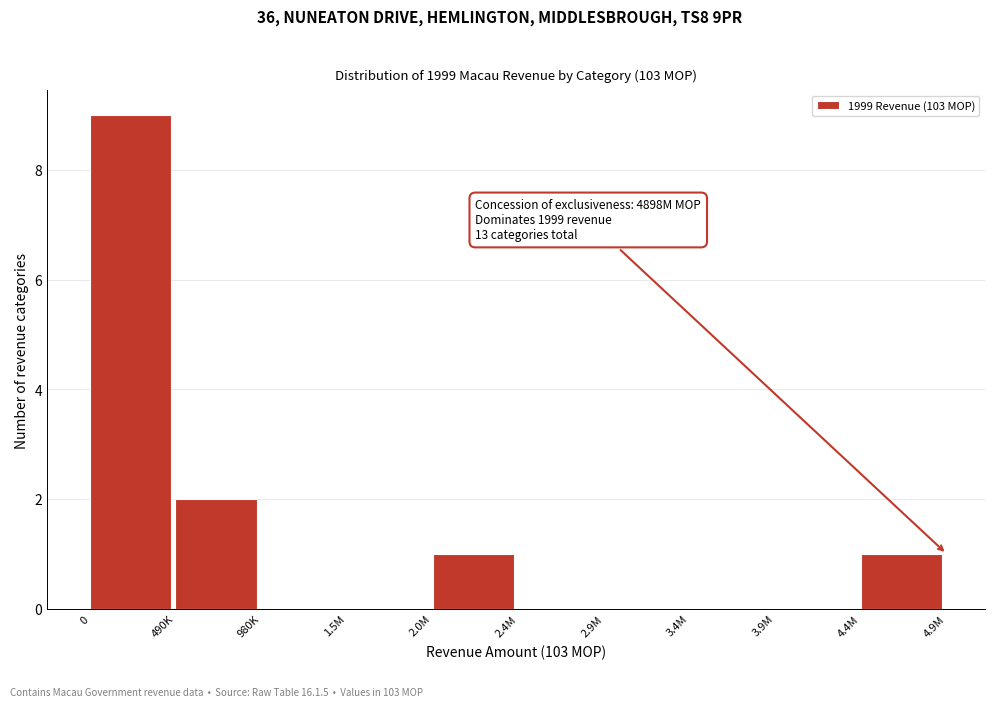

Reading left to right, what are all the values shown in this chart?

0=9	490K=2	980K=0	1.5M=0	2.0M=1	2.4M=0	2.9M=0	3.4M=0	3.9M=0	4.4M=1